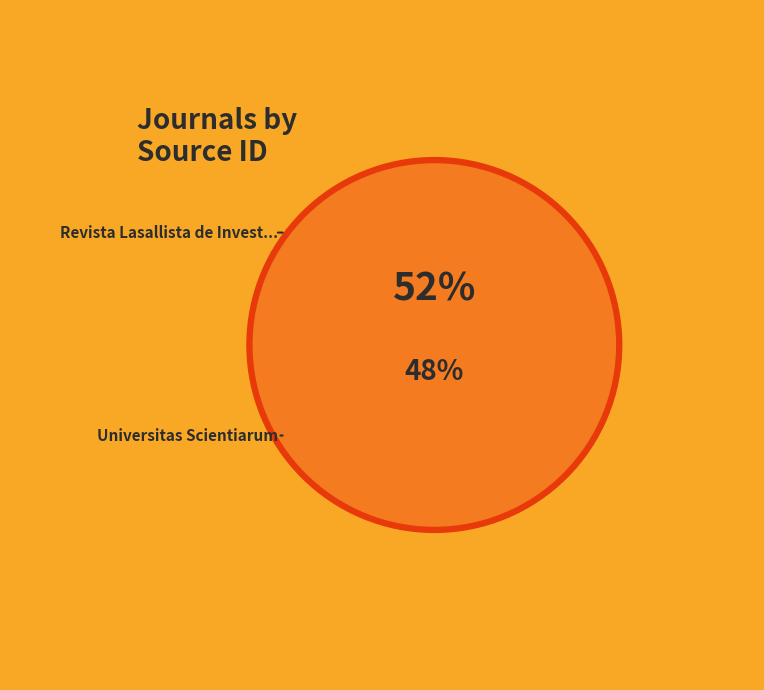

Do Revista Lasallista de Investigacion and Universitas Scientiarum together represent more than half of the pie?

Yes